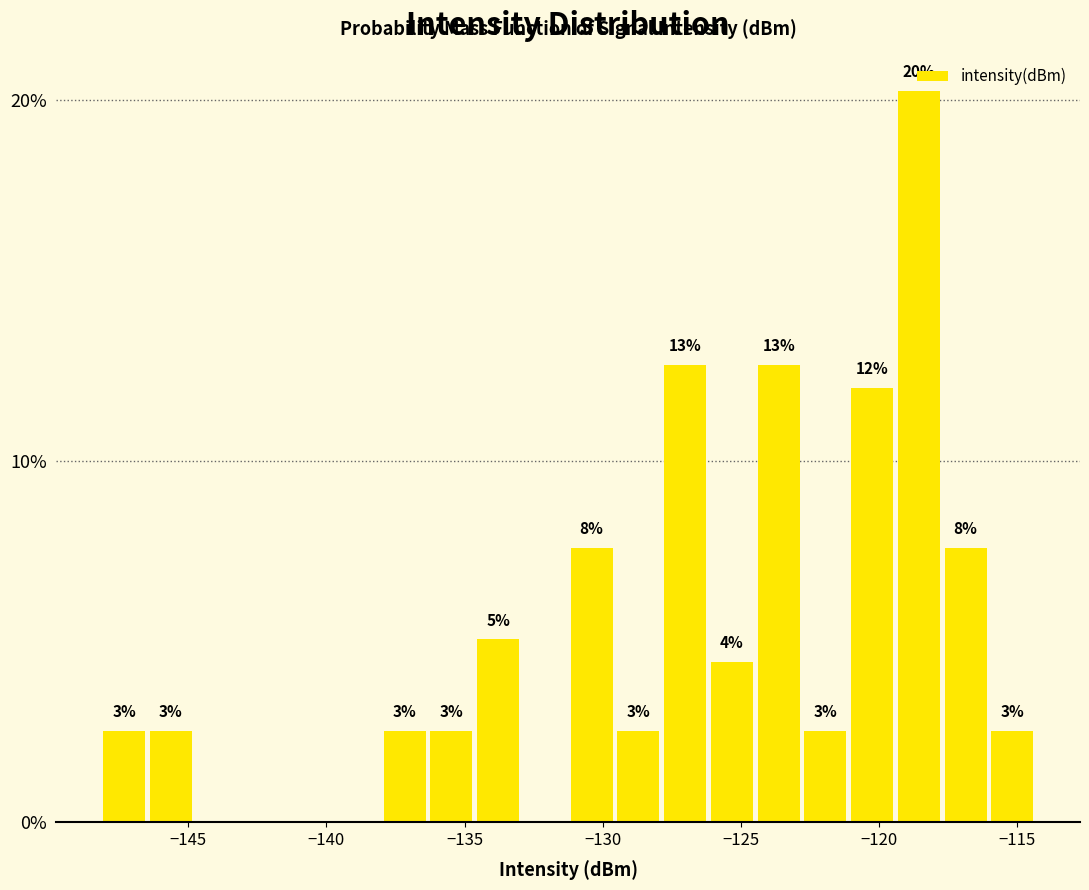

Around what value on the x-axis is the tallest bar? Give the approximate position of its centre, as read against the axis.

-118.5